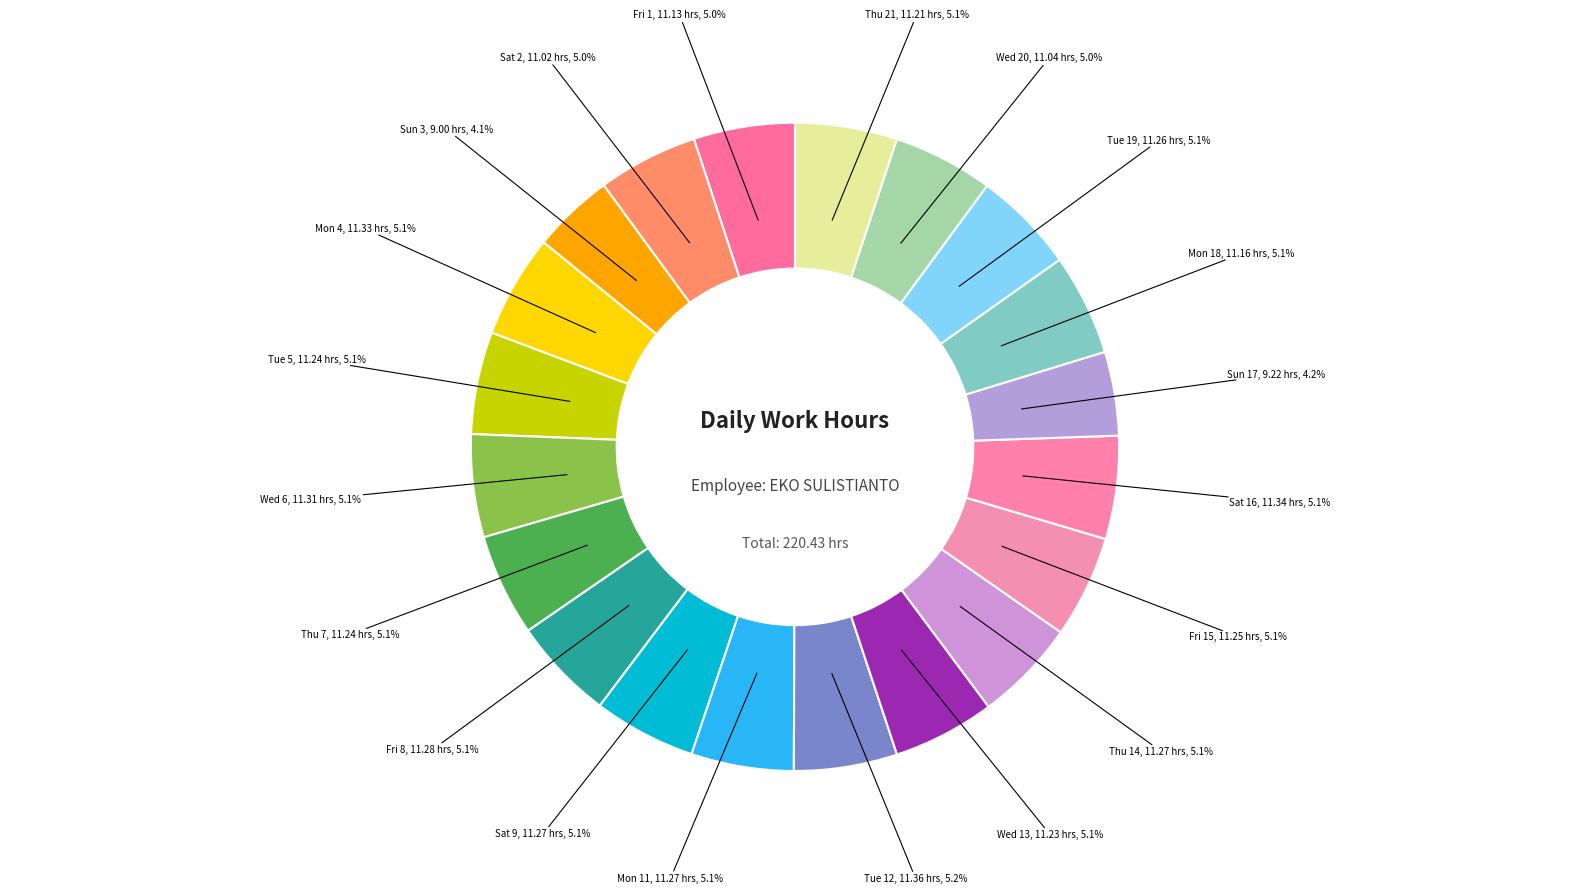

How many segments does this pie chart have?

20